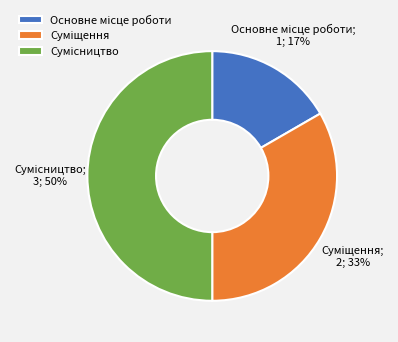

To the nearest percent, what is the difference between the largest and smallest slice percentages?

33%